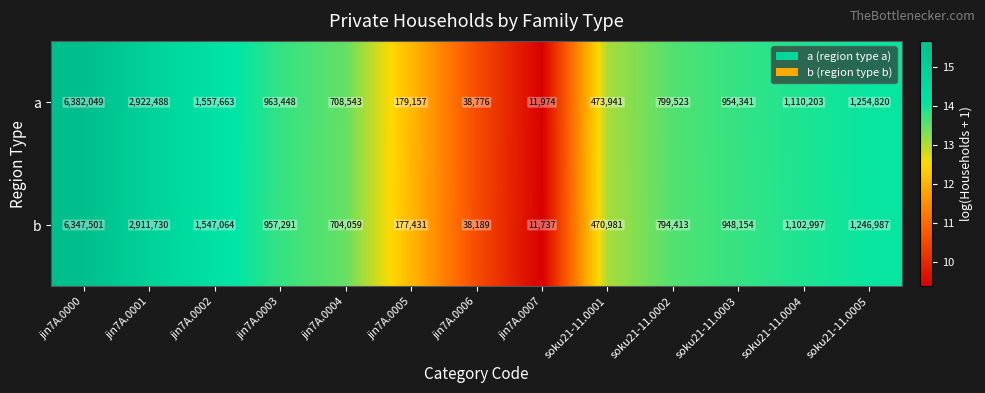

What is the smallest value displayed?

11737